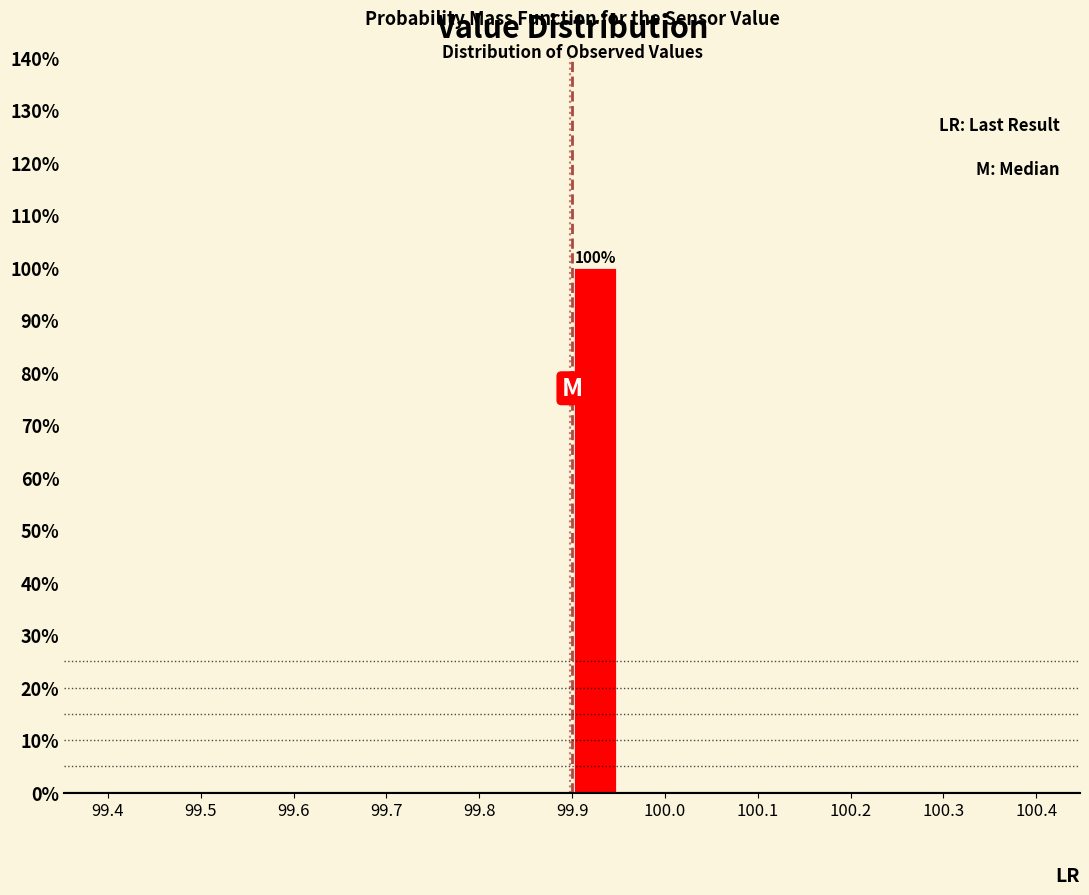

Which range on the x-axis has the tallest bar?

99.90 to 99.95